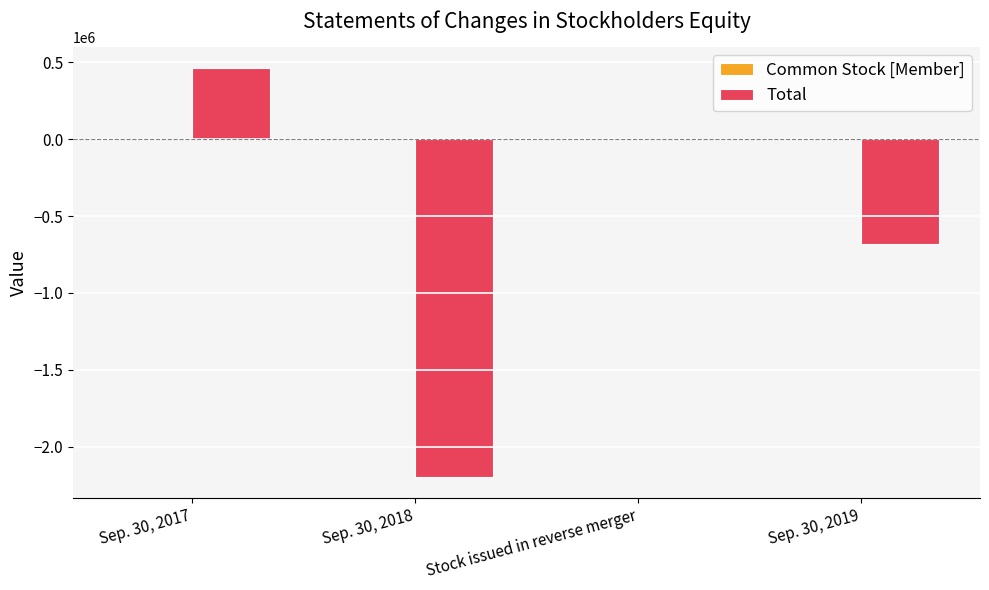

Which series changed the most between Sep. 30, 2017 and Sep. 30, 2019?

Total